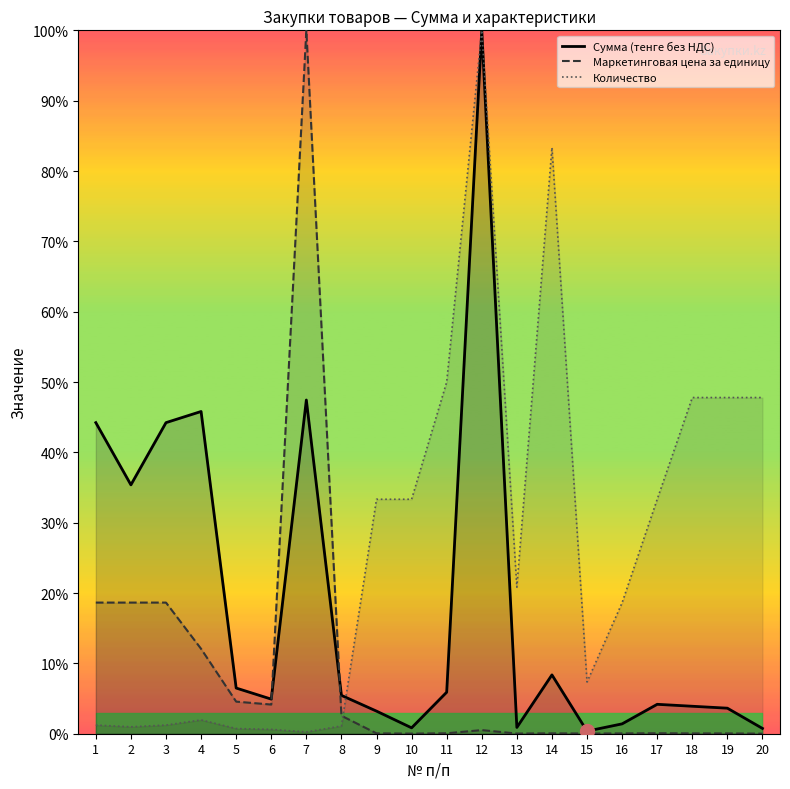

Where does the Сумма (тенге без НДС) series first go above 5?

1